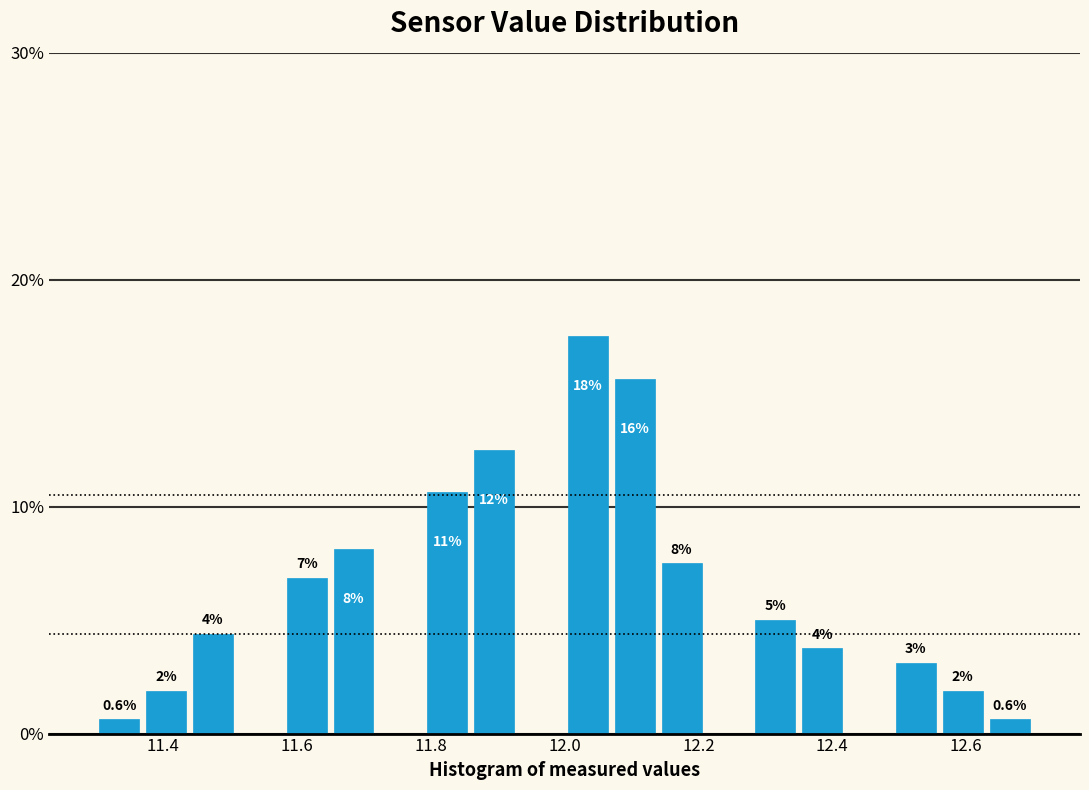

Around what value on the x-axis is the tallest bar? Give the approximate position of its centre, as read against the axis.

12.04